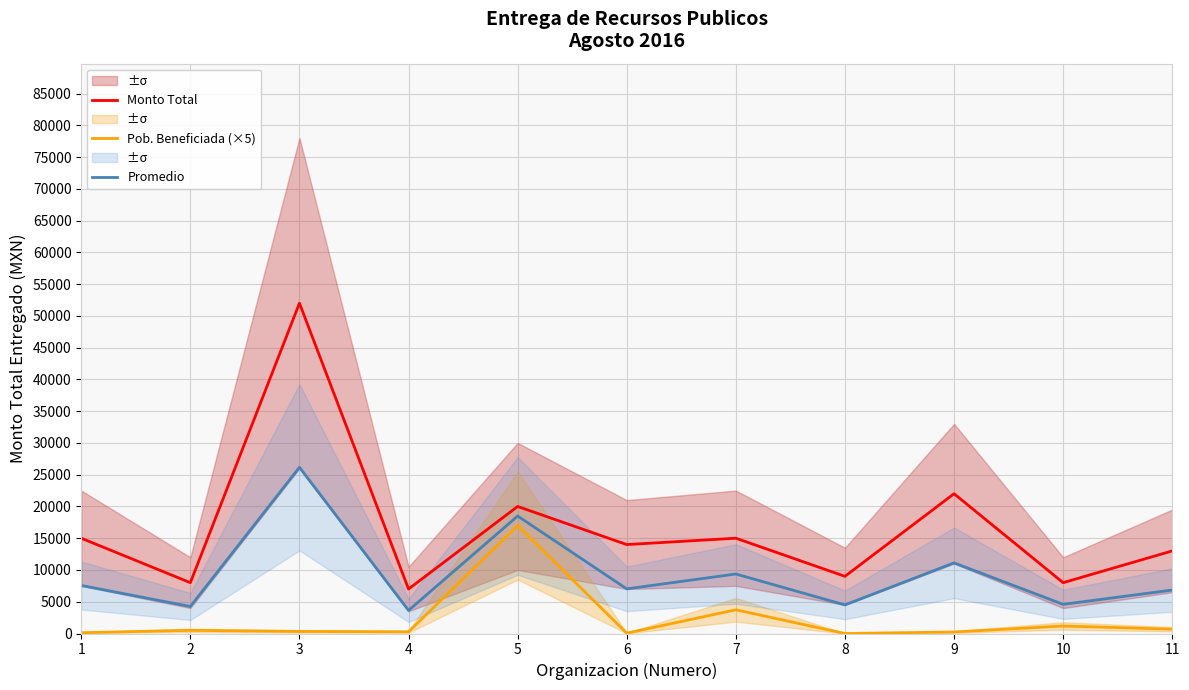

What is the average value of the Pob. Beneficiada (×5) series?

2190.0